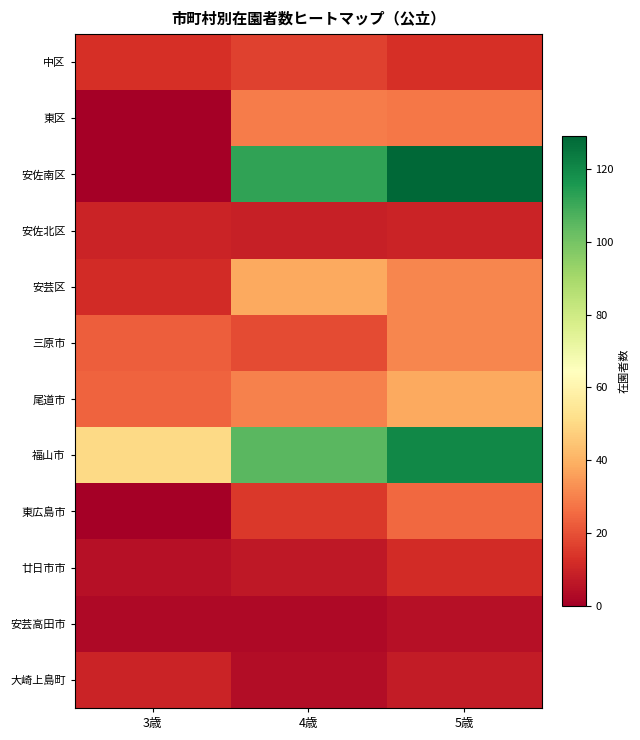

At which category is the sum across all series the highest?

5歳